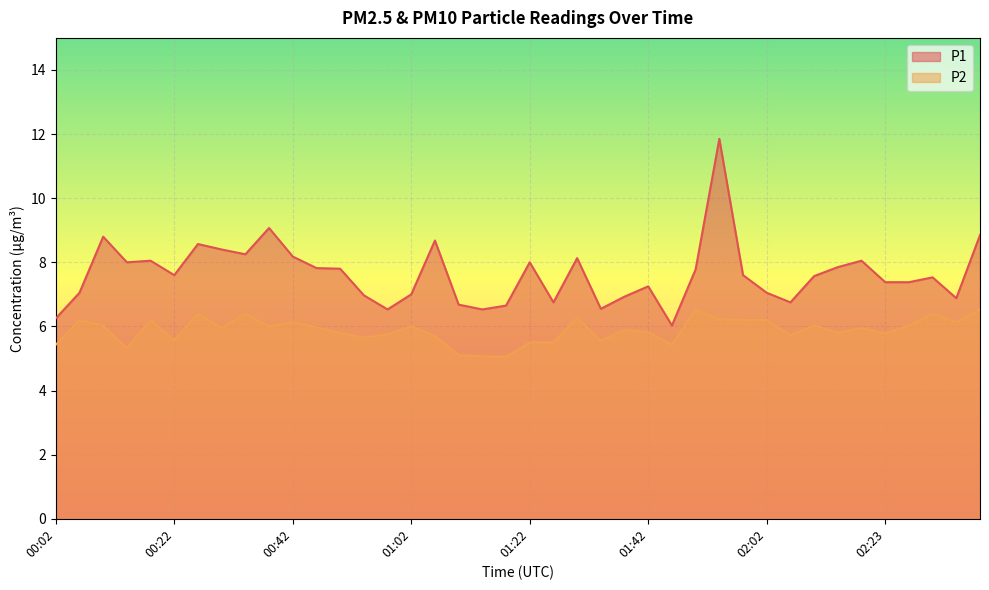

At which category does the chart reach its minimum across all series?

01:18